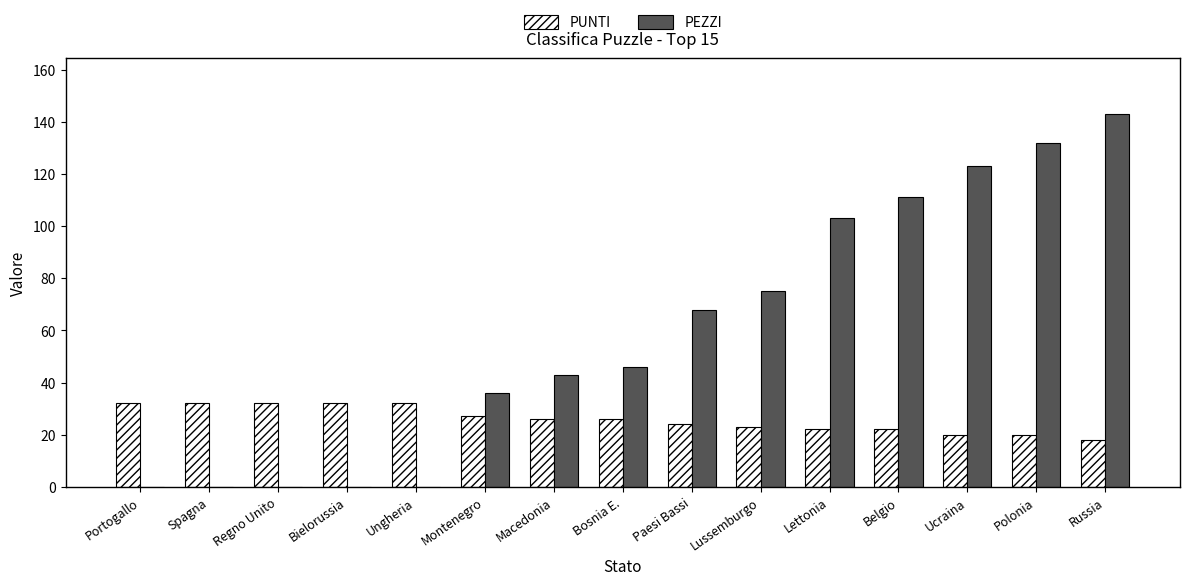

What is the spread (max minus min) of values at Portogallo?

32